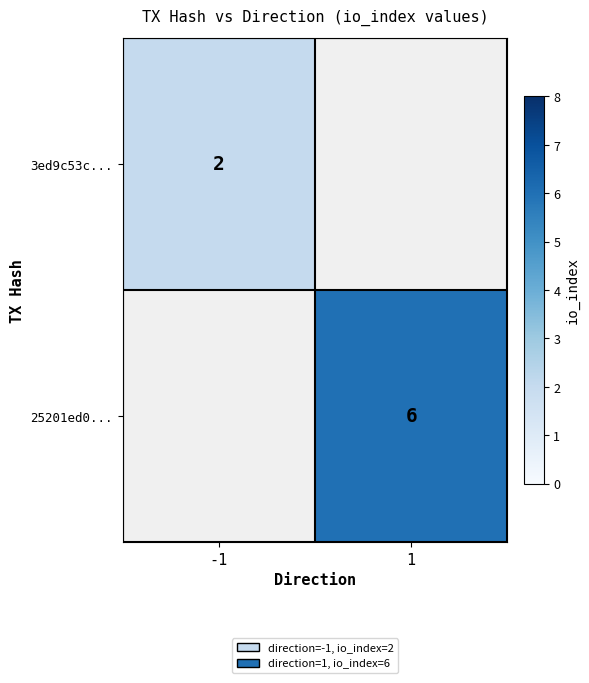

True or false: 3ed9c53c... has a value of 3.0 at -1.

False